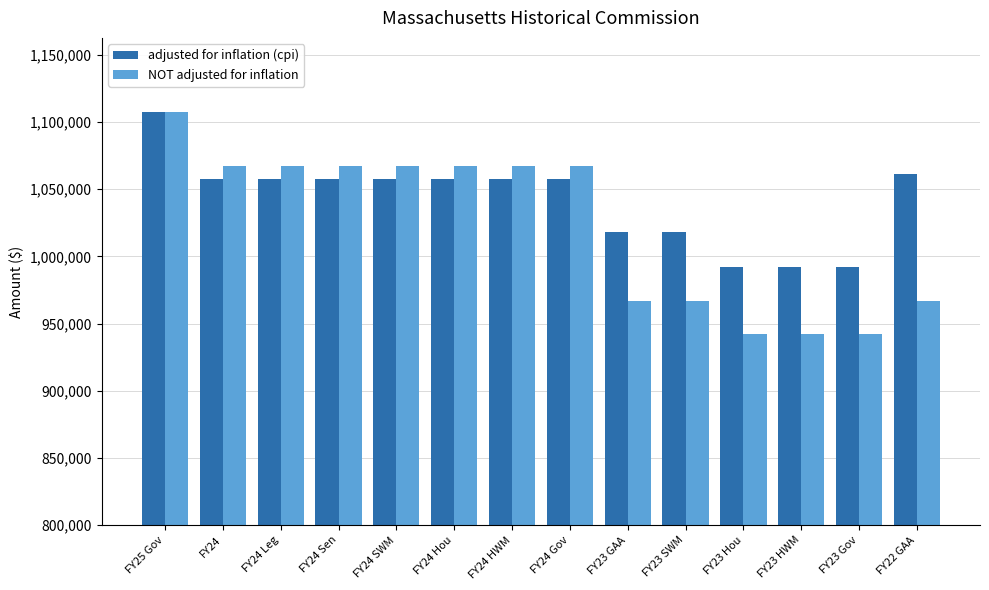

What is the label of the 14th bar from the right?

FY25 Gov